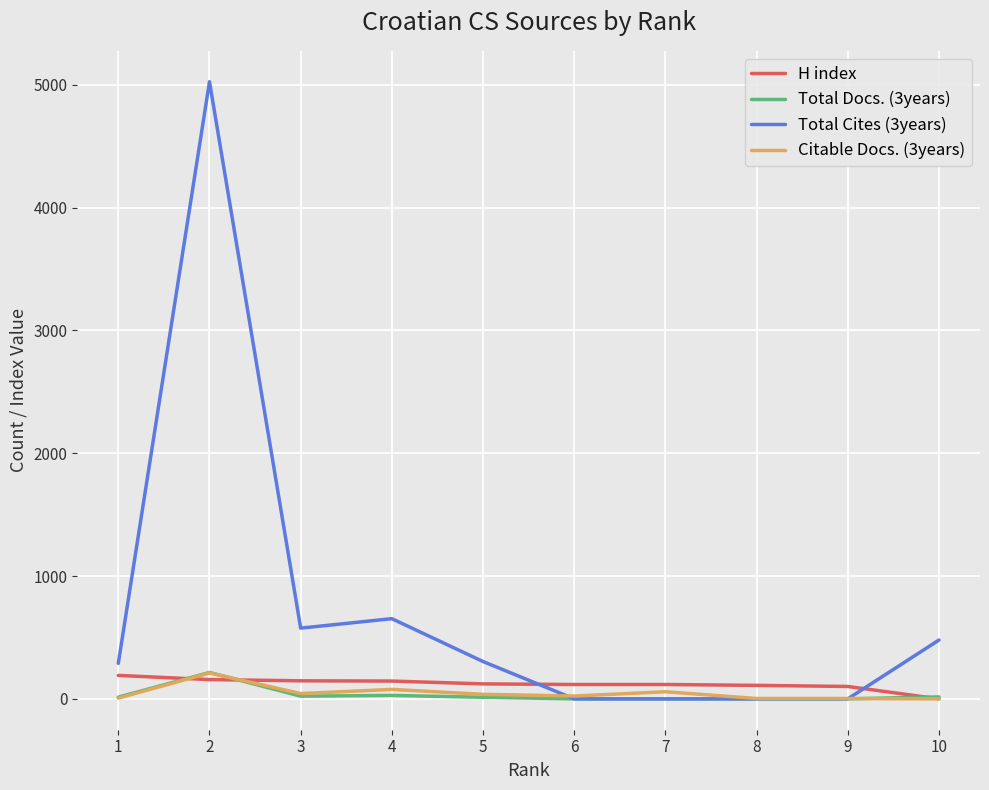

What is the highest value of the H index series?

191